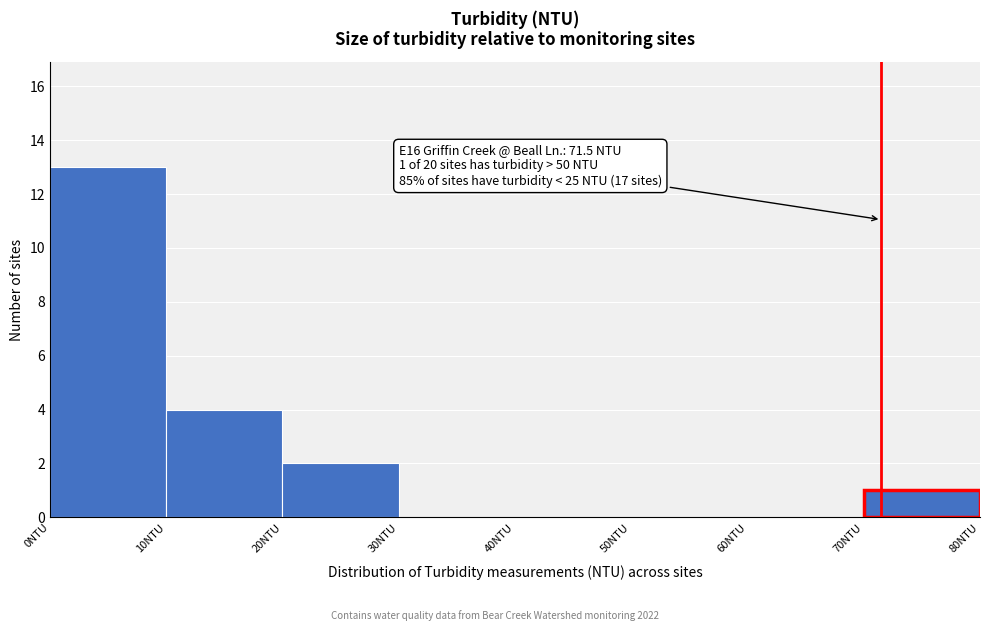

Over which range of the x-axis is the bar tallest?

0 to 10